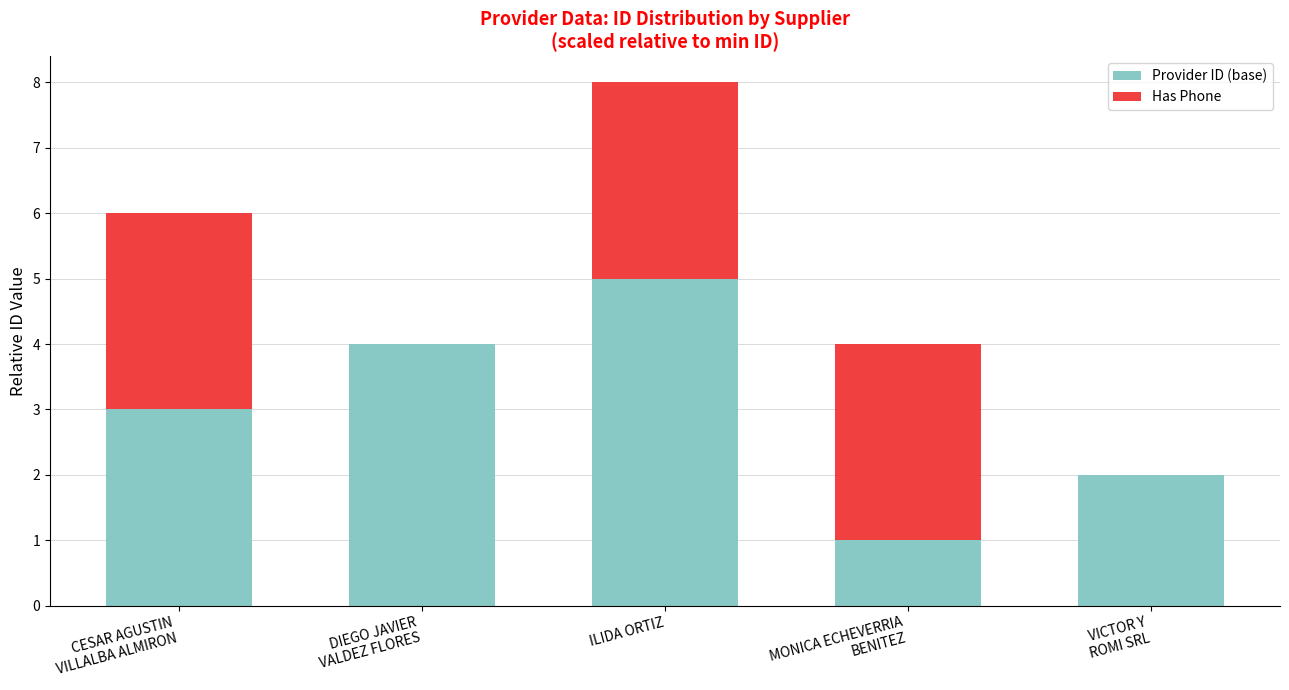

What is the average value of the Provider ID (base) series?

3